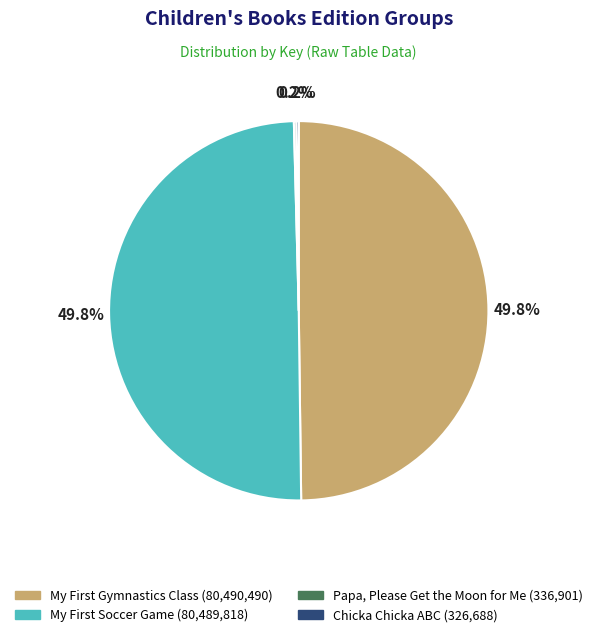

How many slices are in this pie chart?

4